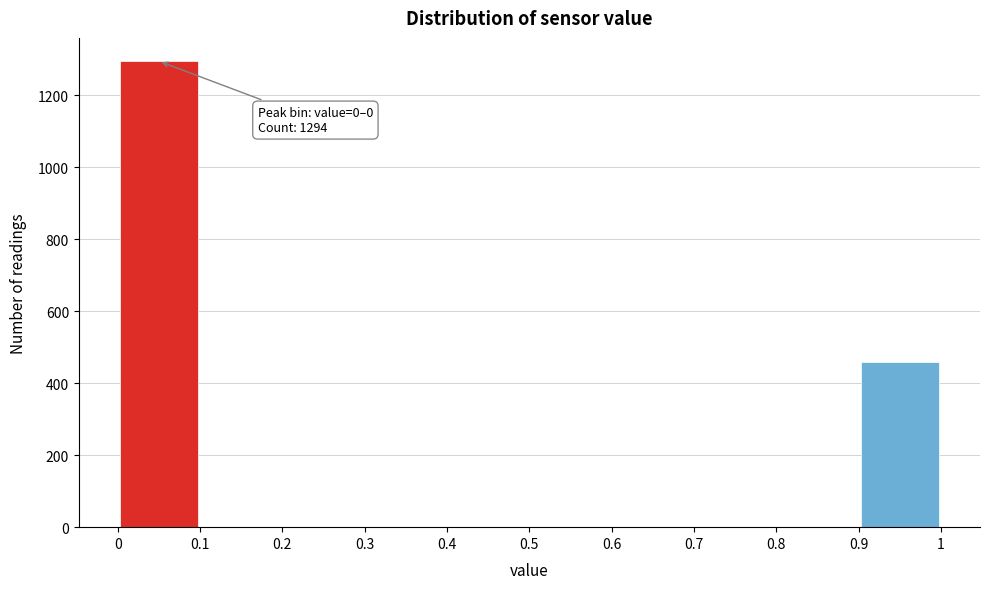

Over which range of the x-axis is the bar tallest?

0 to 0.1